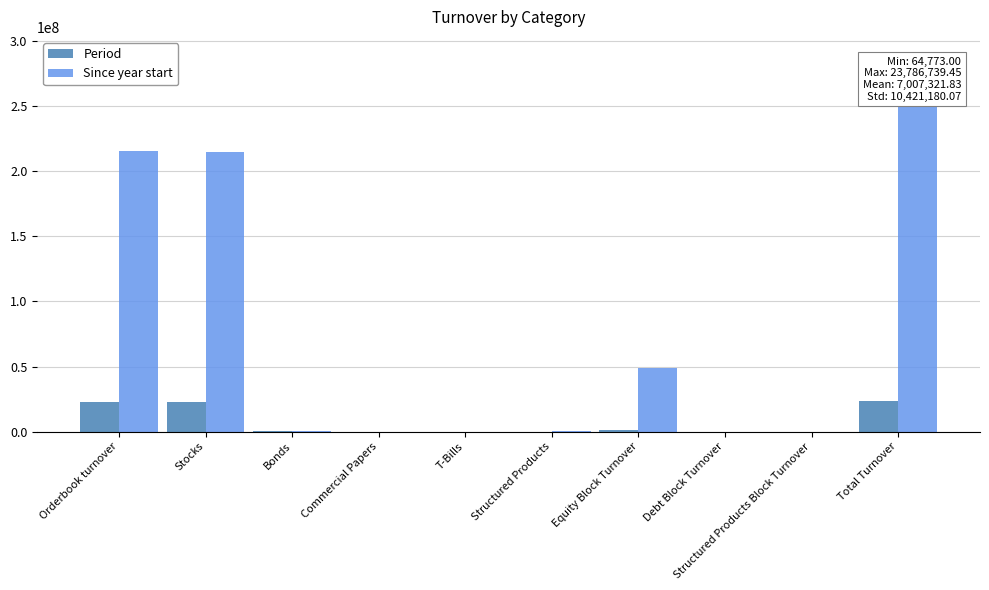

At which label is Period closest to 11893369?

Stocks